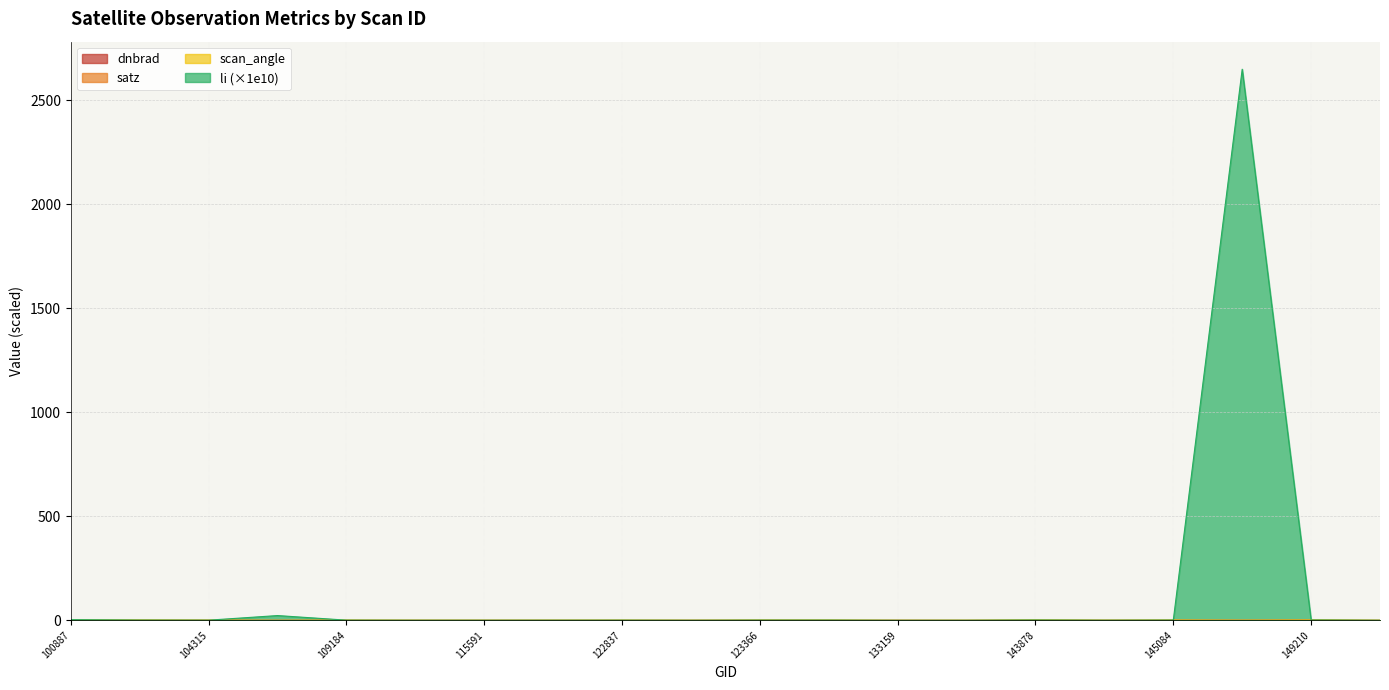

True or false: li and dnbrad intersect in this chart.

False